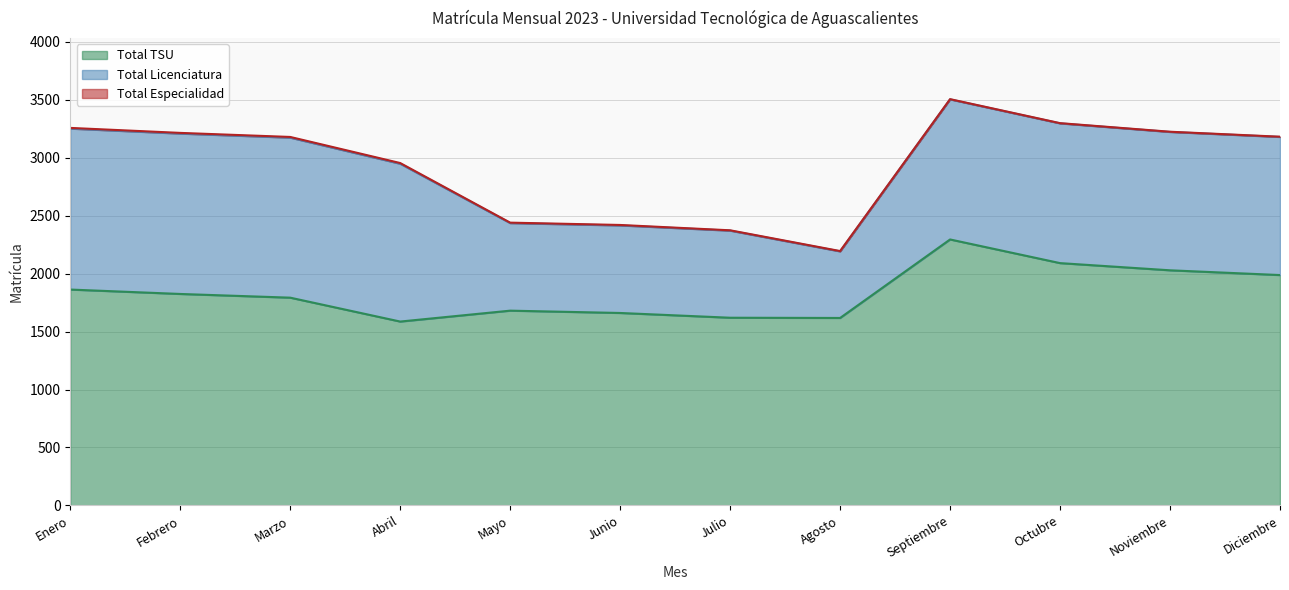

True or false: Total Licenciatura and Total Especialidad cross at least once.

False